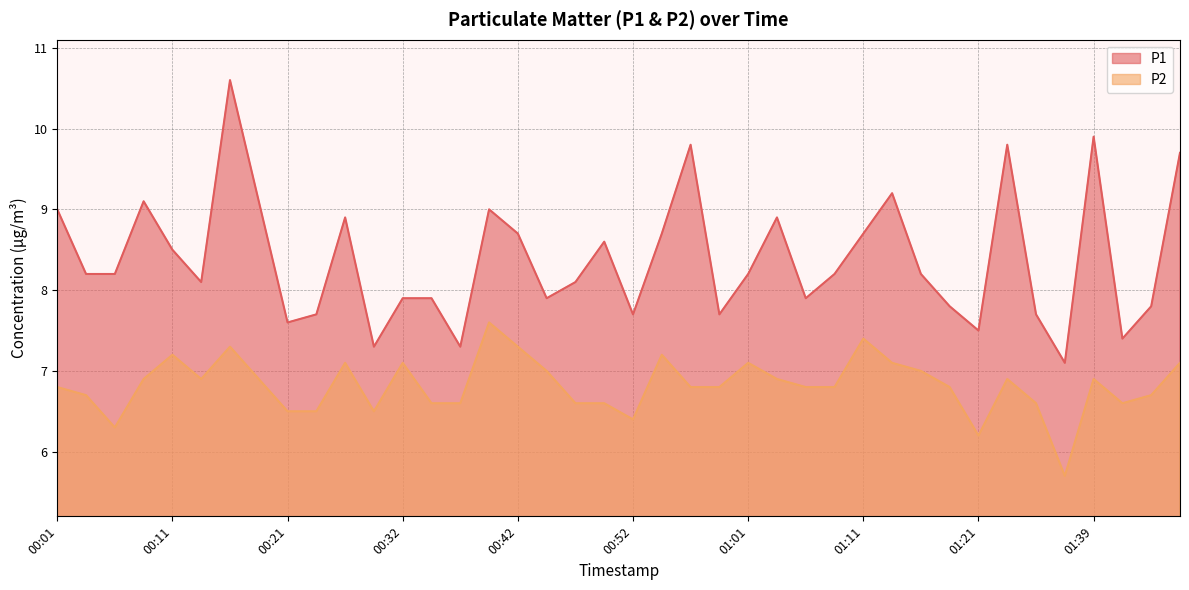

Where does the P1 series first go above 8?

00:01